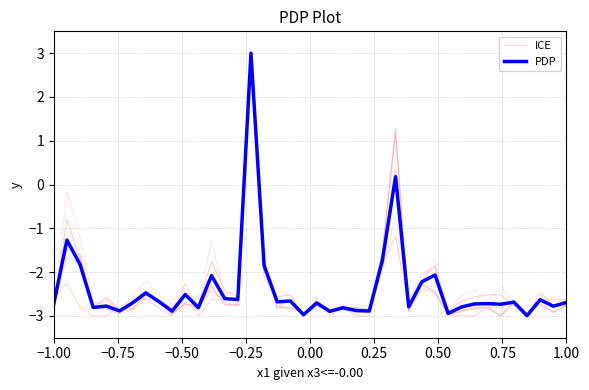

Is the value of ICE at 22 greater than the value of PDP at 28?

No